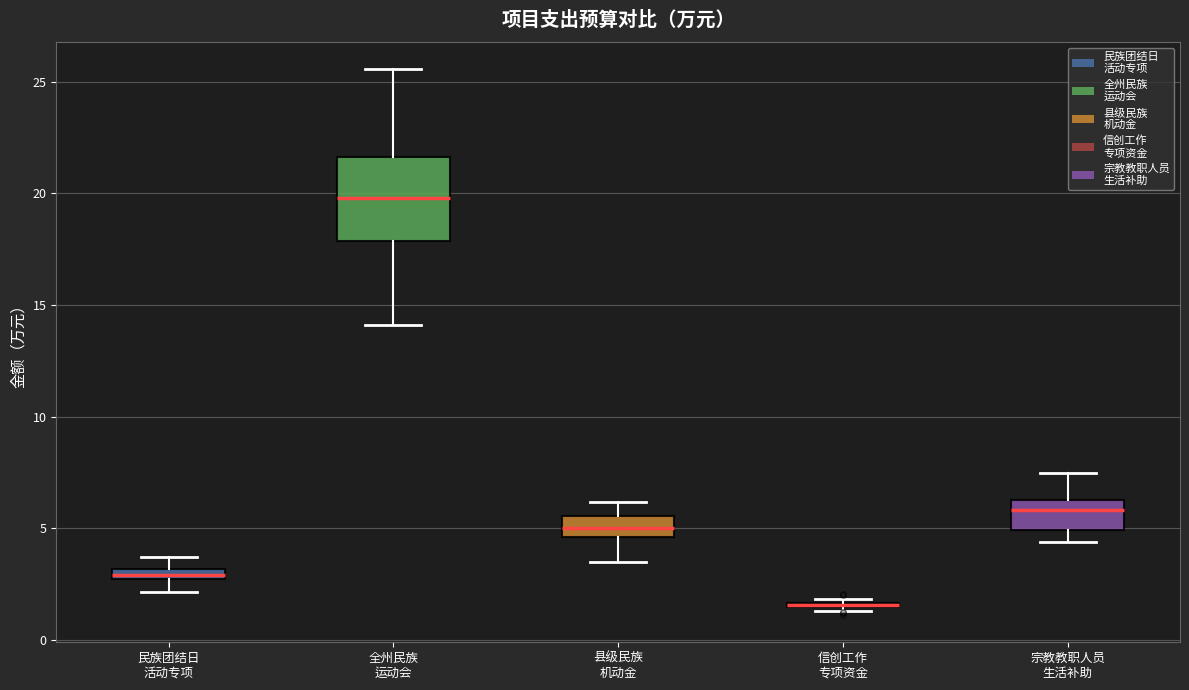

Comparing the boxes themselves (not the whiskers), which one is the tallest?

全州民族 运动会